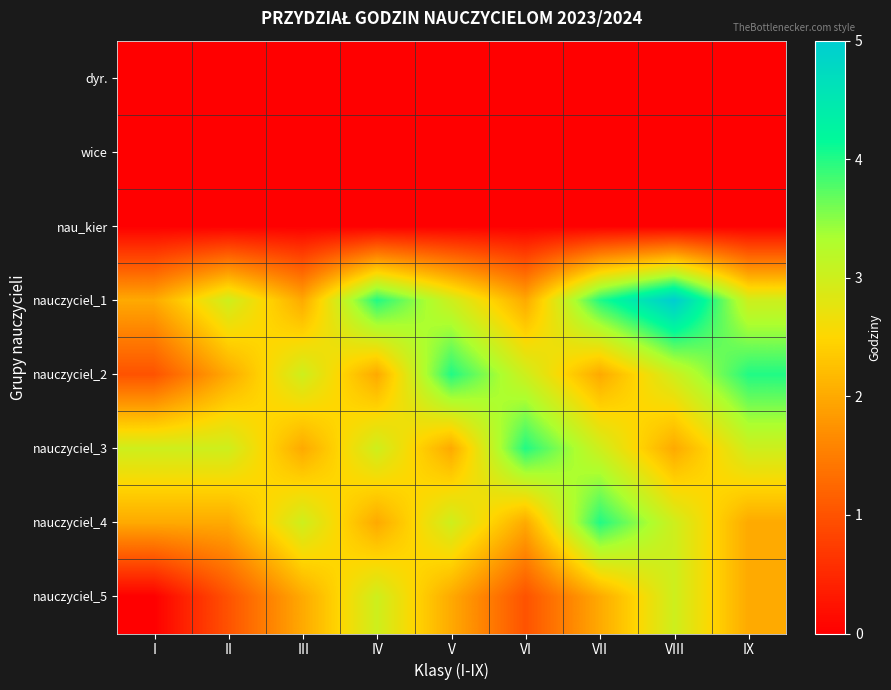

Which series has the largest range (max minus min)?

nauczyciel_1